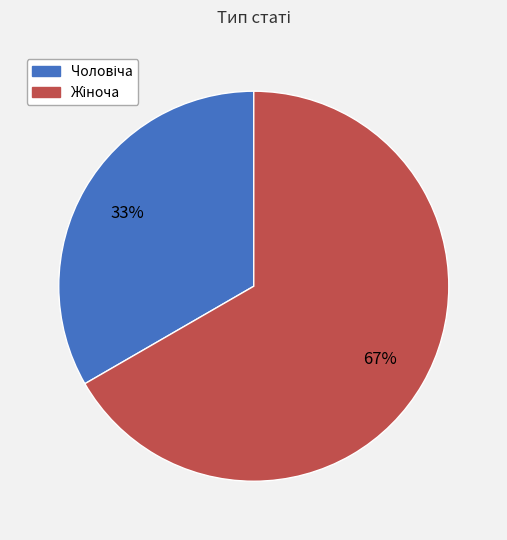

Count the number of slices in the pie.

2